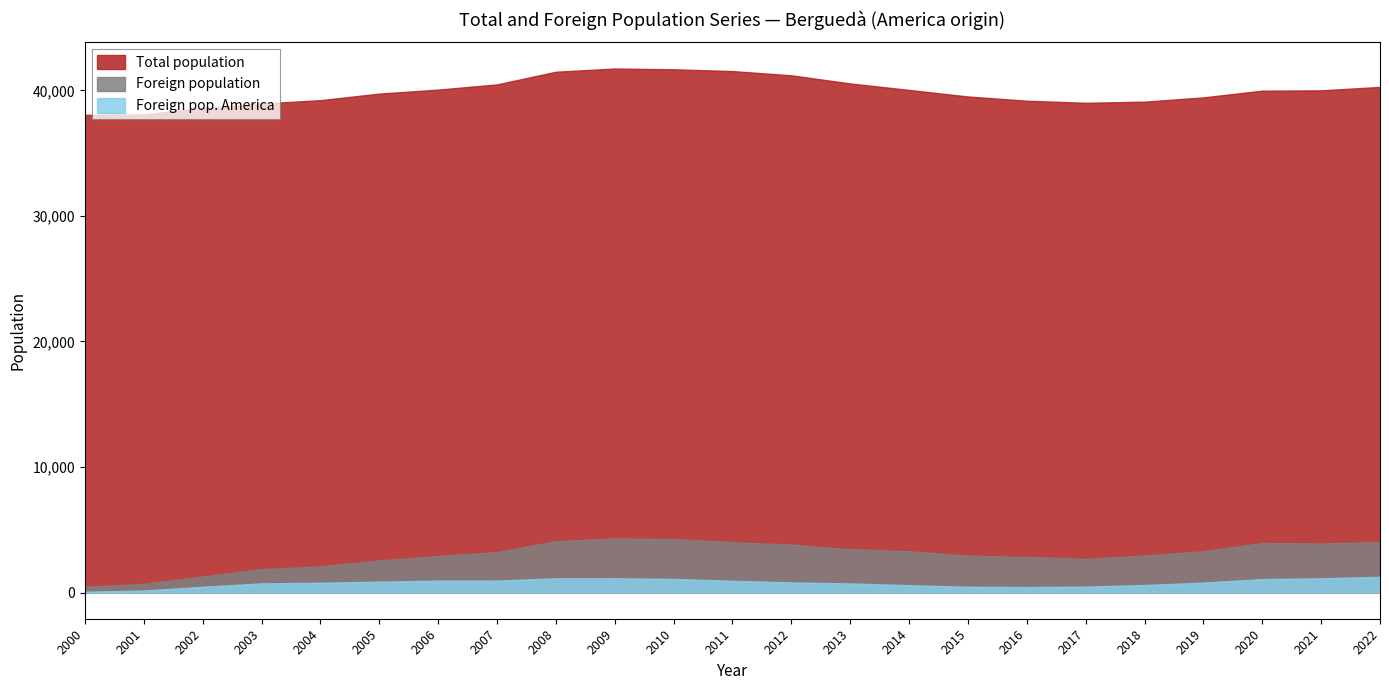

What is the minimum value shown in the chart?

63